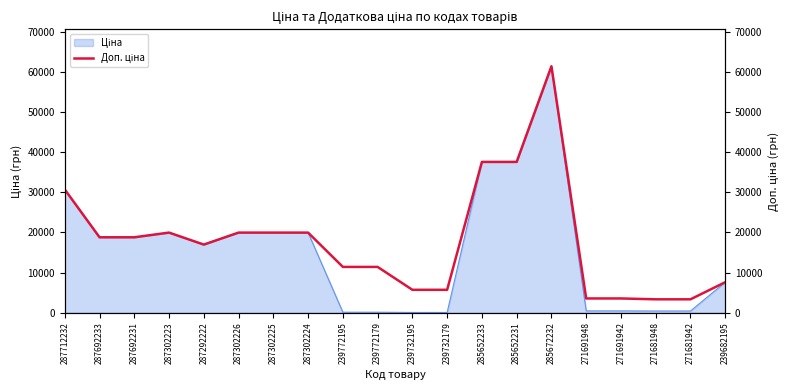

Reading right to left, transcribe all the data shown in this chart.

239682195=7596.5	271681942=3332.5	271681948=3332.5	271691942=3545.0	271691948=3545.0	285672232=61434.3	285652231=37593.6	285652233=37593.6	239732179=5705.0	239732195=5705.0	239772179=11410.0	239772195=11410.0	287302224=19964.2	287302225=19964.2	287302226=19964.2	287292222=16976.3	287302223=19964.2	287692231=18796.8	287692233=18796.8	287712232=30717.1